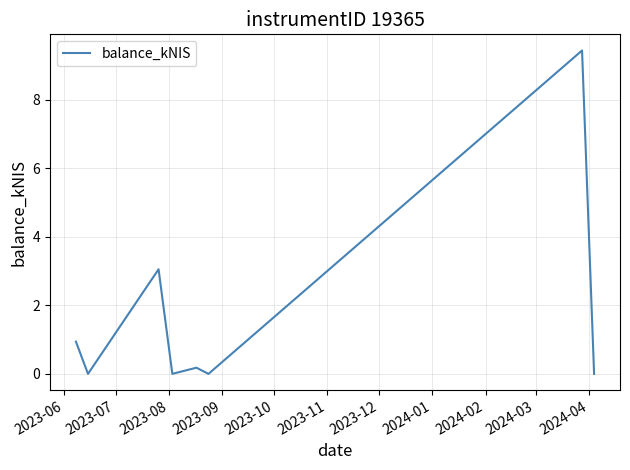

What is the difference between the maximum and minimum values?

9.4